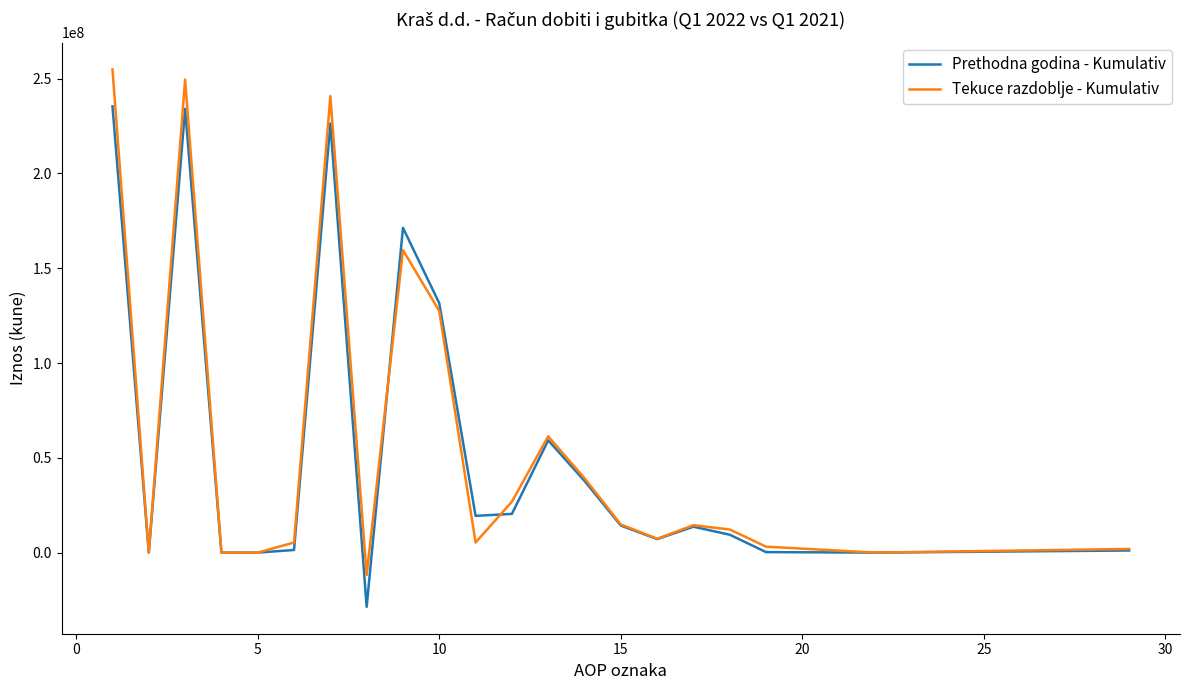

What is the lowest value of the Prethodna godina - Kumulativ series?

-28621762